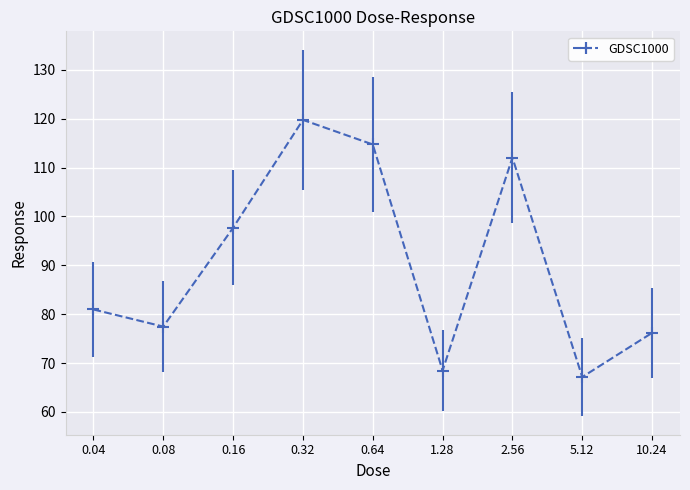

Read the value at 0.64.

114.7